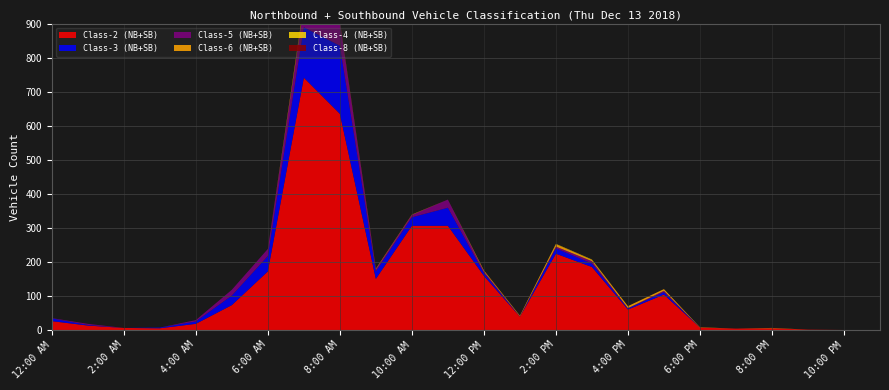

What are all the series names shown in the legend?

Class-2 (NB+SB), Class-3 (NB+SB), Class-5 (NB+SB), Class-6 (NB+SB), Class-4 (NB+SB), Class-8 (NB+SB)